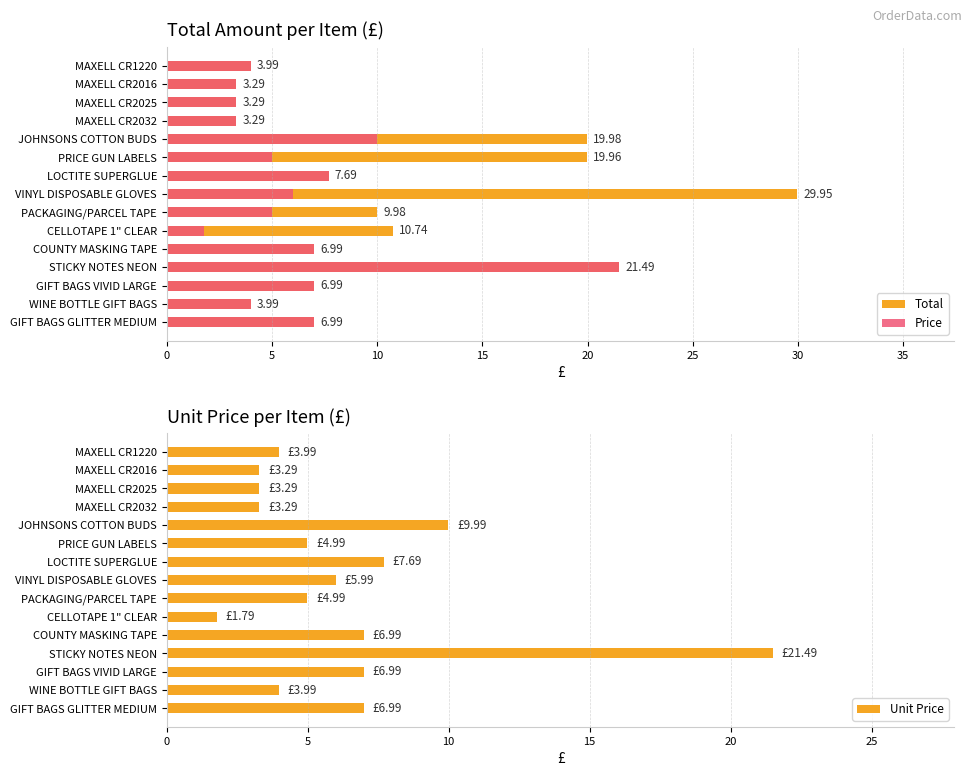

How many bars are there in total?

45